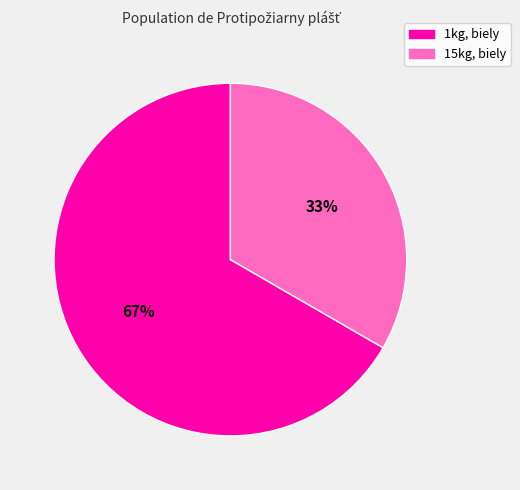

To the nearest percent, what is the average slice percentage?

50%